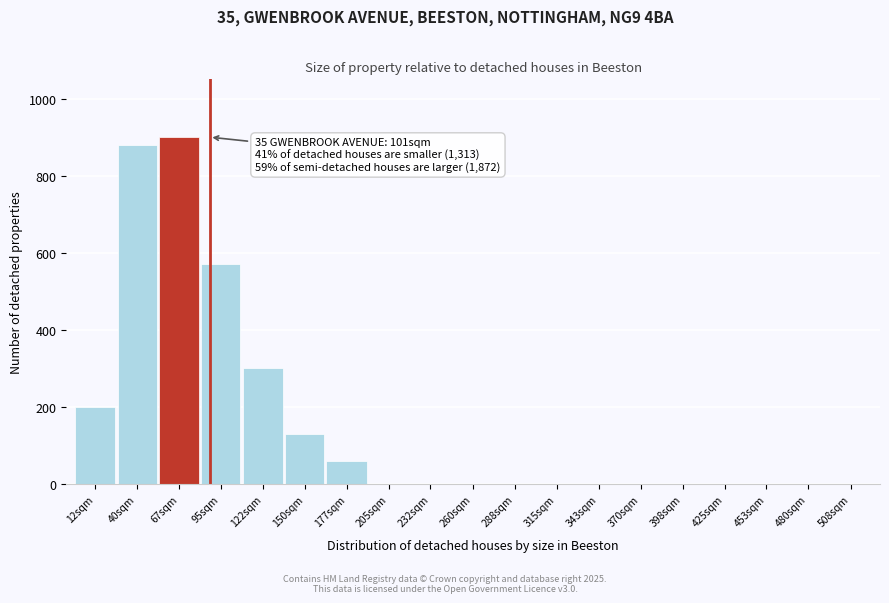

Reading left to right, transcribe all the data shown in this chart.

12sqm=200	40sqm=880	67sqm=900	95sqm=570	122sqm=300	150sqm=130	177sqm=60	205sqm=0	232sqm=0	260sqm=0	288sqm=0	315sqm=0	343sqm=0	370sqm=0	398sqm=0	425sqm=0	453sqm=0	480sqm=0	508sqm=0